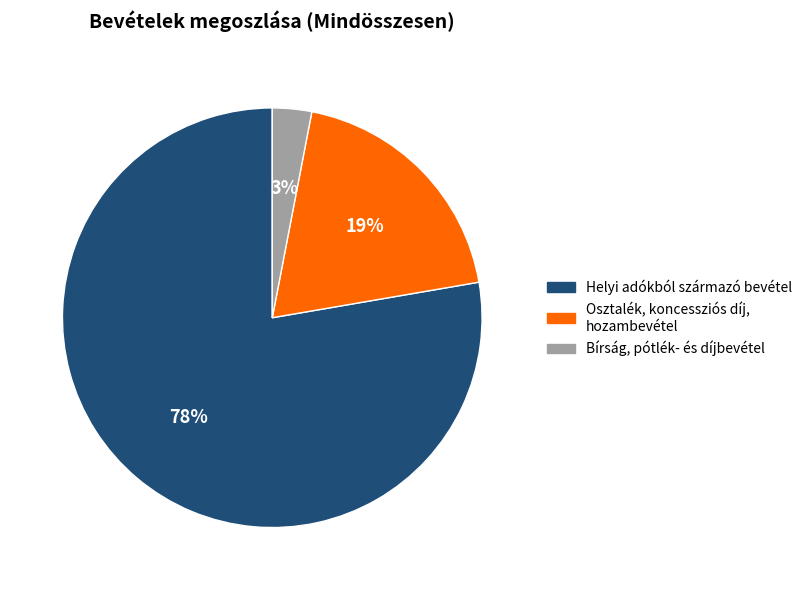

Is there a majority slice in this chart?

Yes